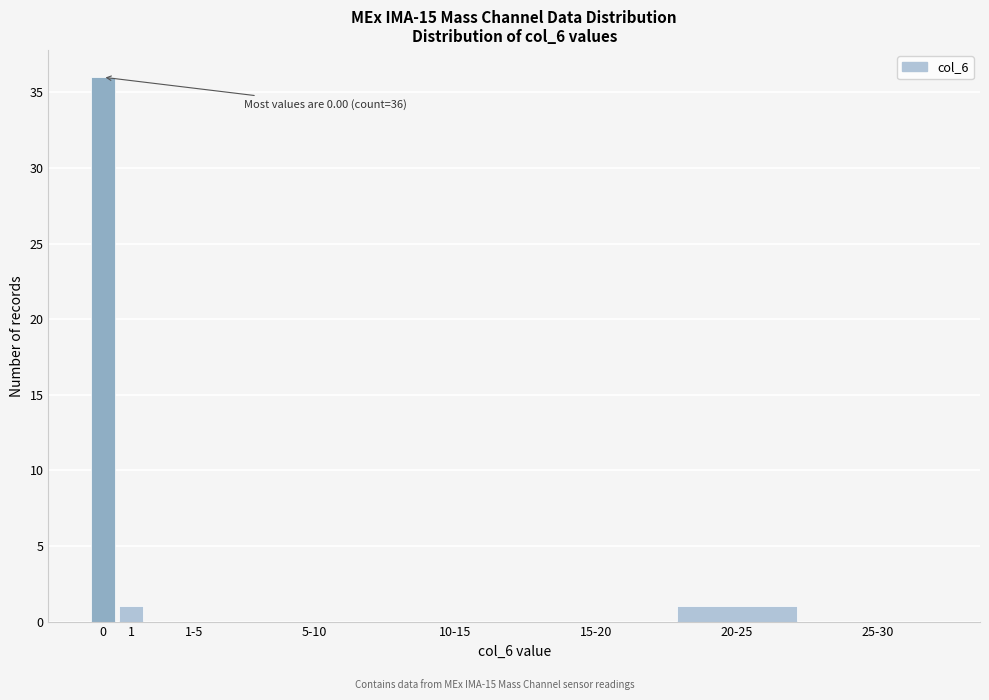

Reading left to right, list all the values displayed in this chart.

0=36	1=1	1-5=0	5-10=0	10-15=0	15-20=0	20-25=1	25-30=0